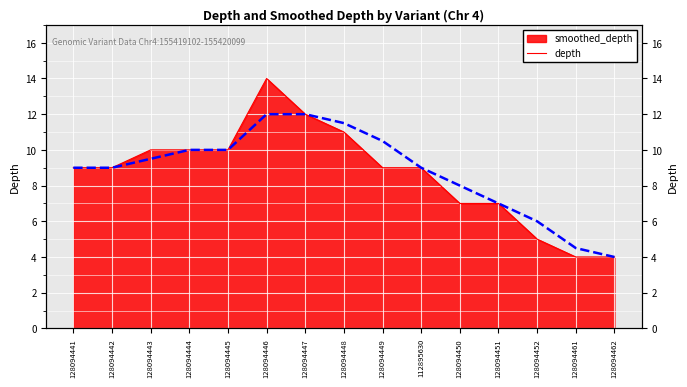

What is the average value?

8.8